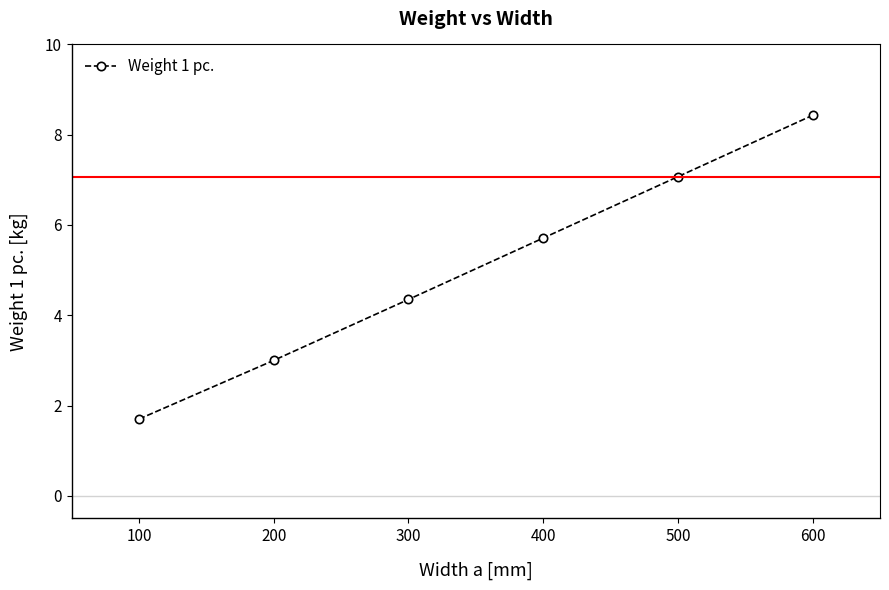

How many values are below 5?

3